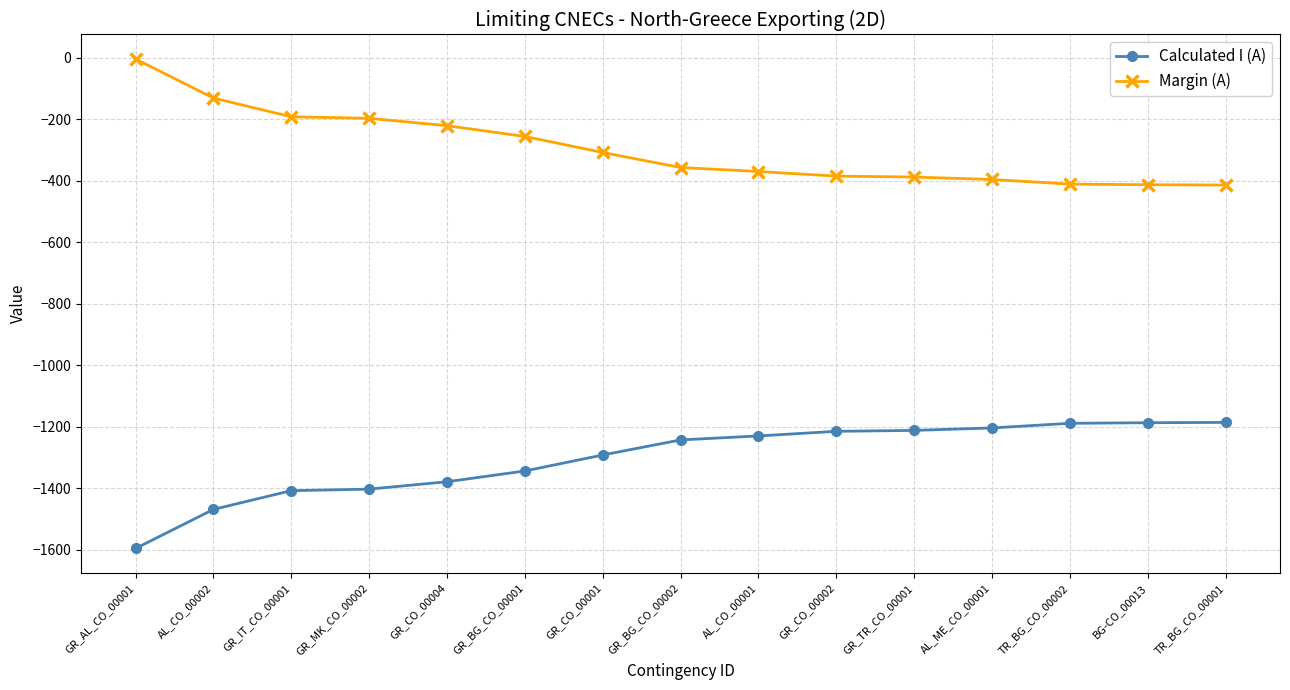

Read the Margin (A) value at TR_BG_CO_00002.

-411